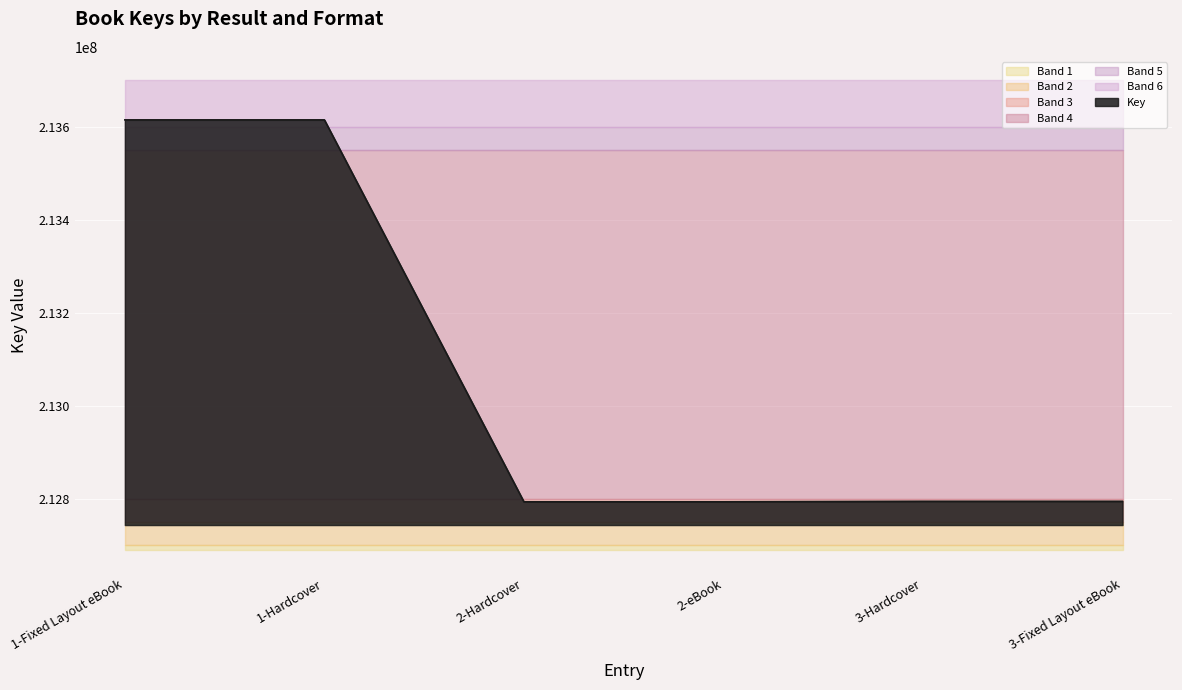

True or false: there are more than 1 points higher than both neighbors.

False